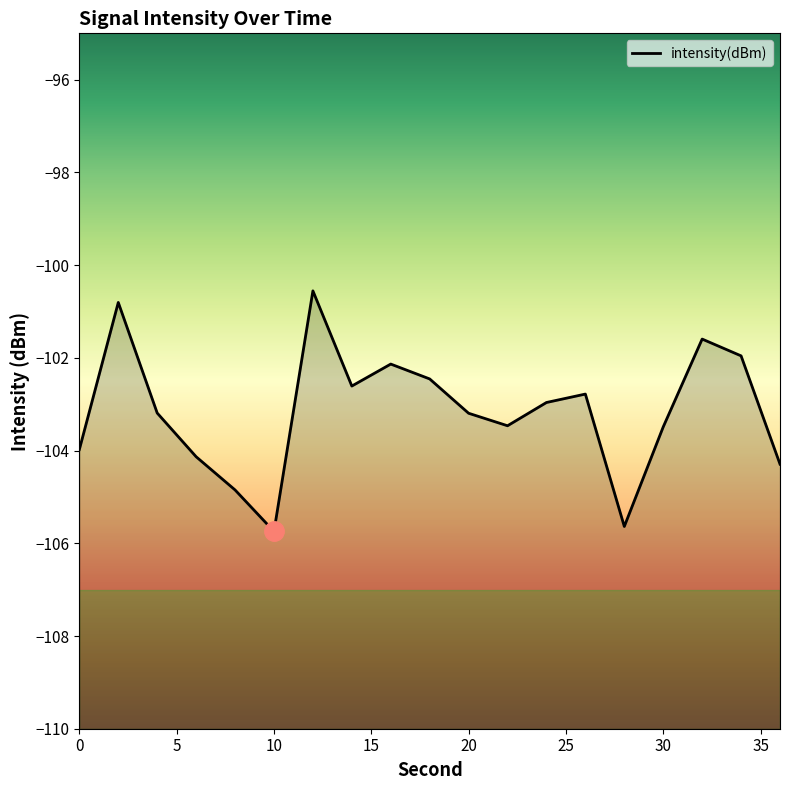

How many lines are shown in the chart?

1